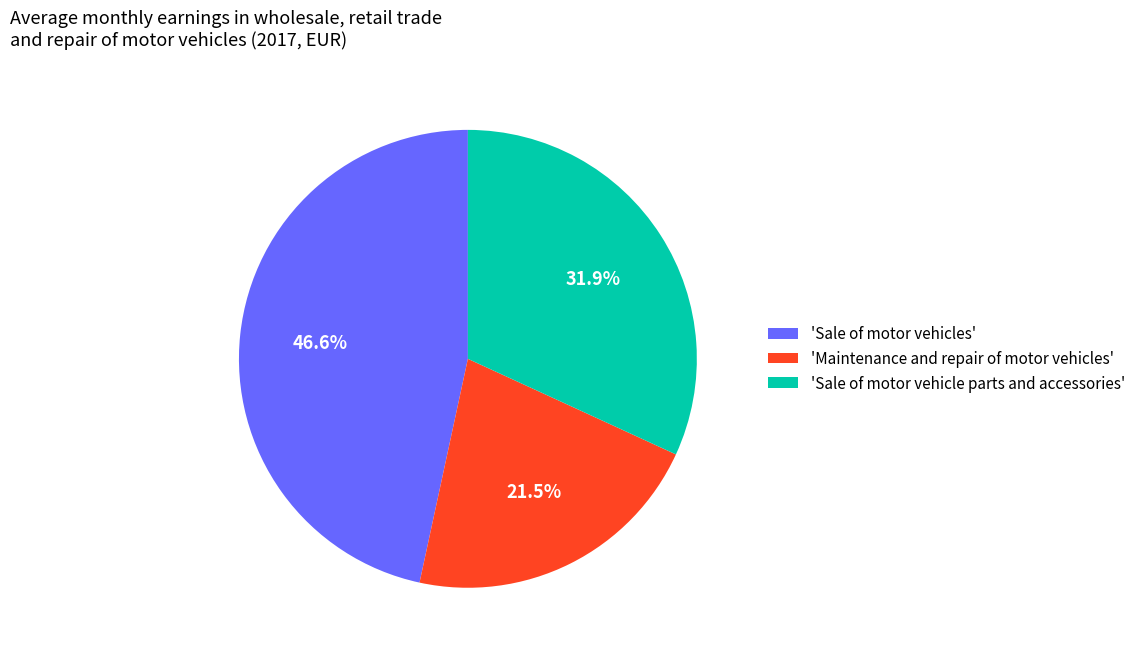

Between 'Sale of motor vehicle parts and accessories' and 'Maintenance and repair of motor vehicles', which is larger?

'Sale of motor vehicle parts and accessories'